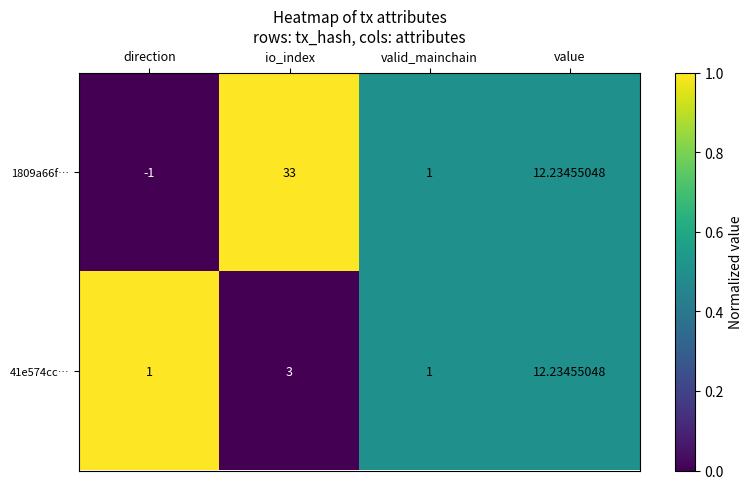

What is the total value across all series at io_index?

36.0